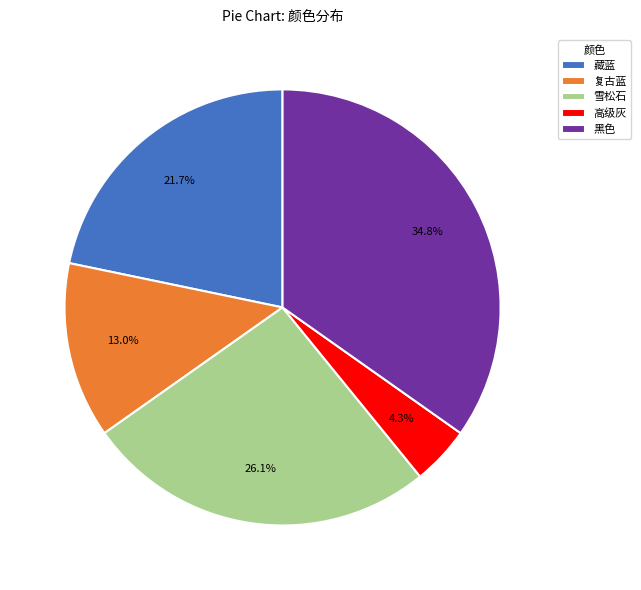

Count the number of slices in the pie.

5